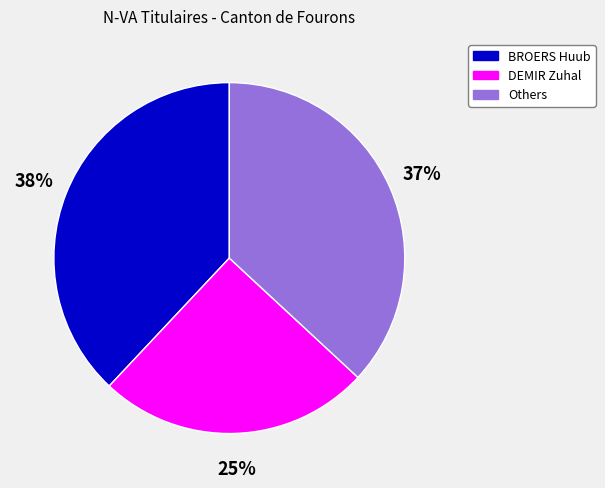

Combined, do BROERS Huub and Others account for over 50%?

Yes